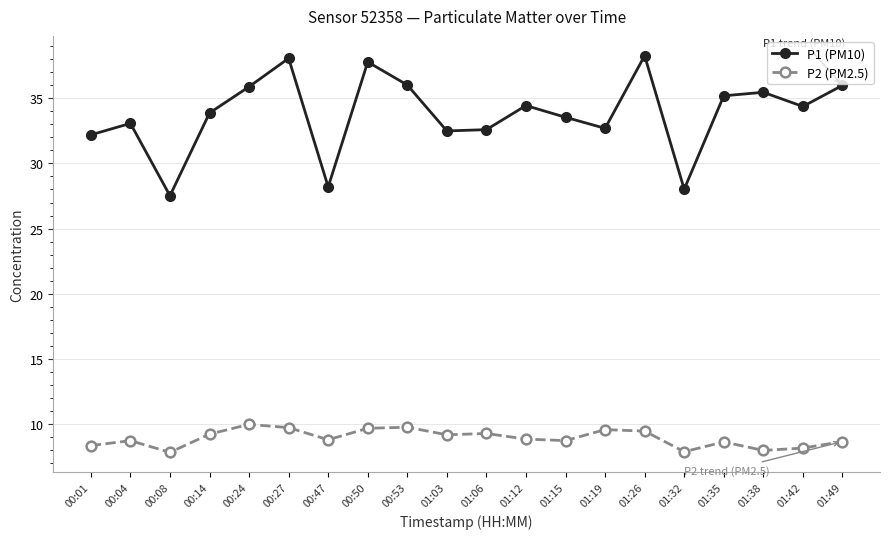

Which series has the largest total across all categories?

P1 (PM10)